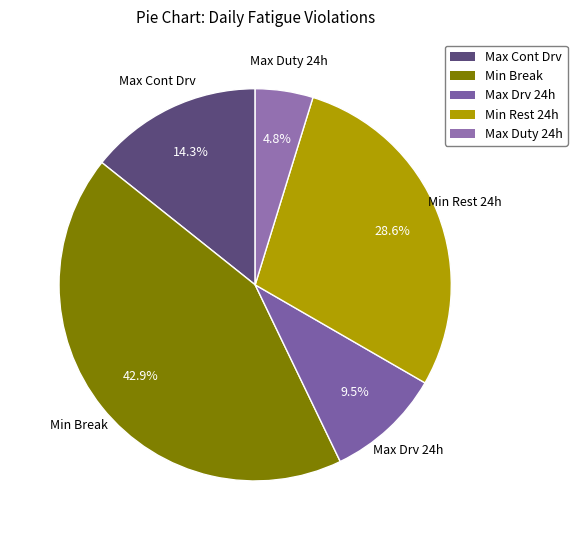

Combined, do Max Cont Drv and Min Rest 24h account for over 50%?

No